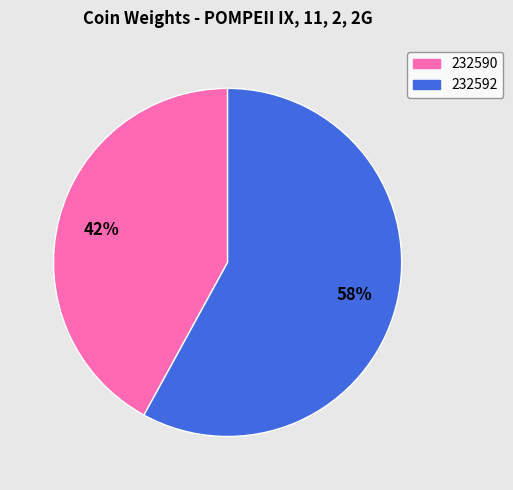

To the nearest percent, what is the difference between the largest and smallest slice percentages?

16%